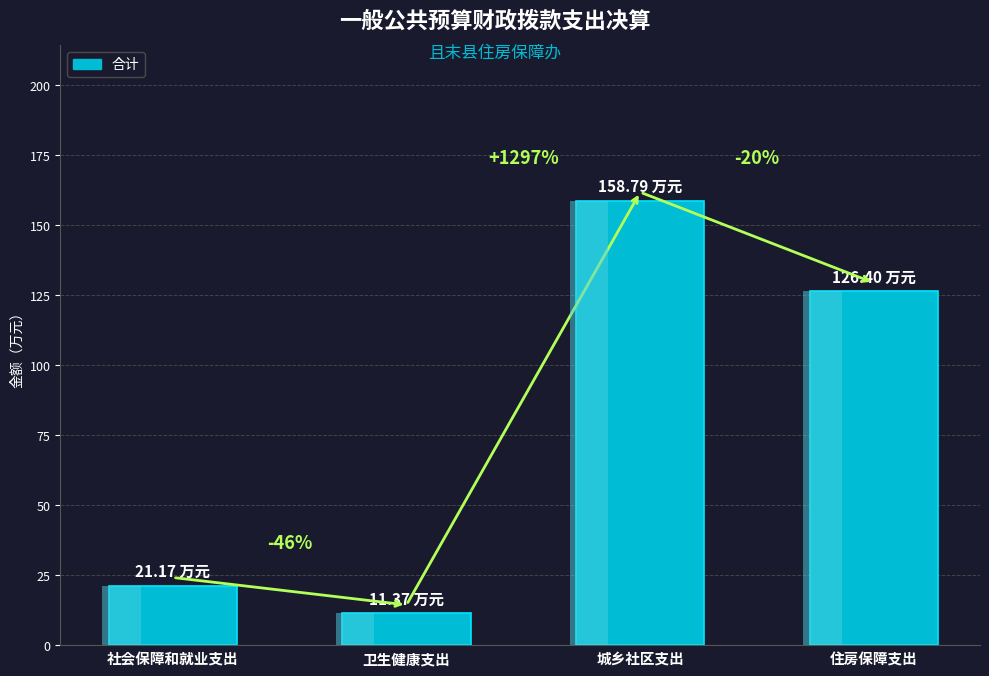

What is the average value?

79.4